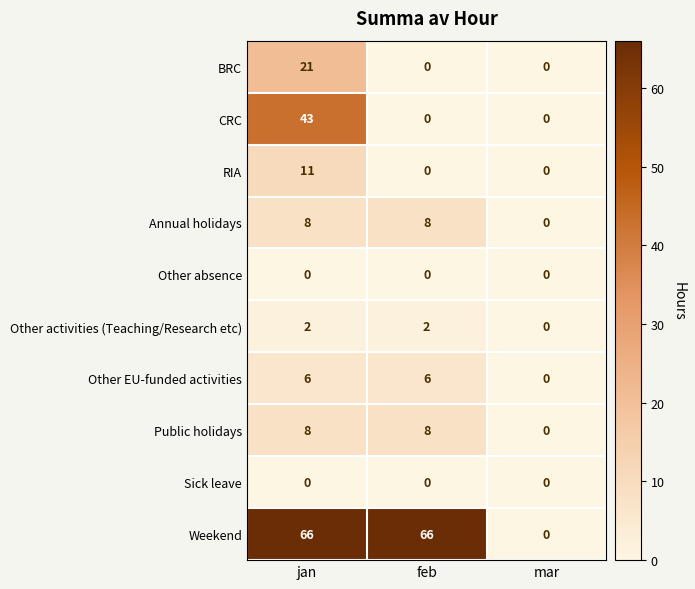

Which series has the largest total across all categories?

Weekend